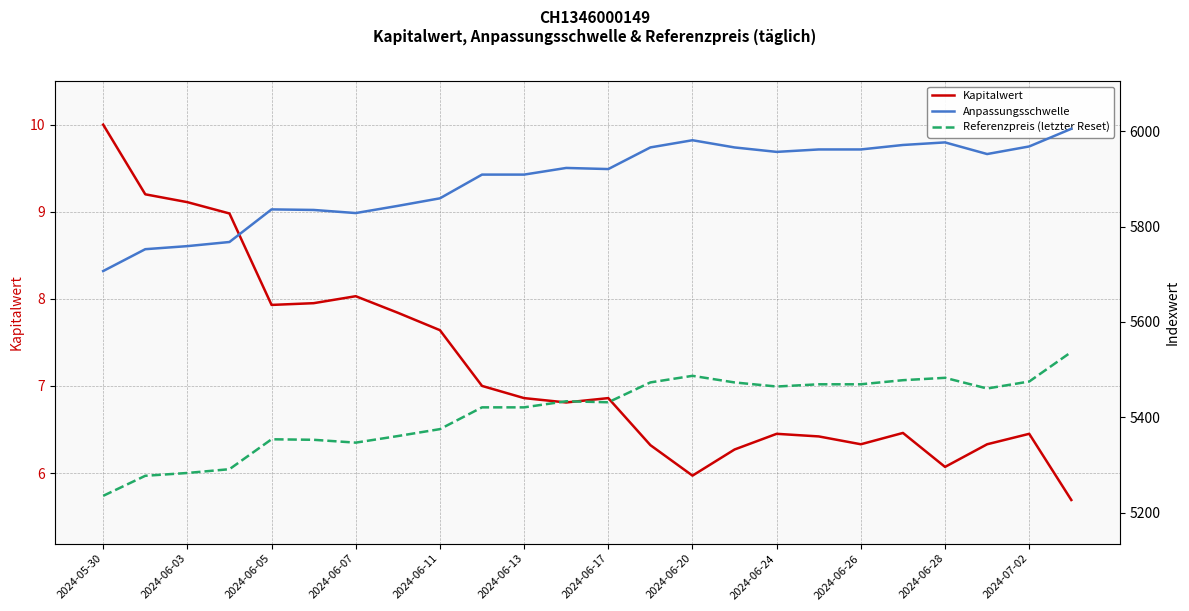

Count the number of data series in this chart.

3